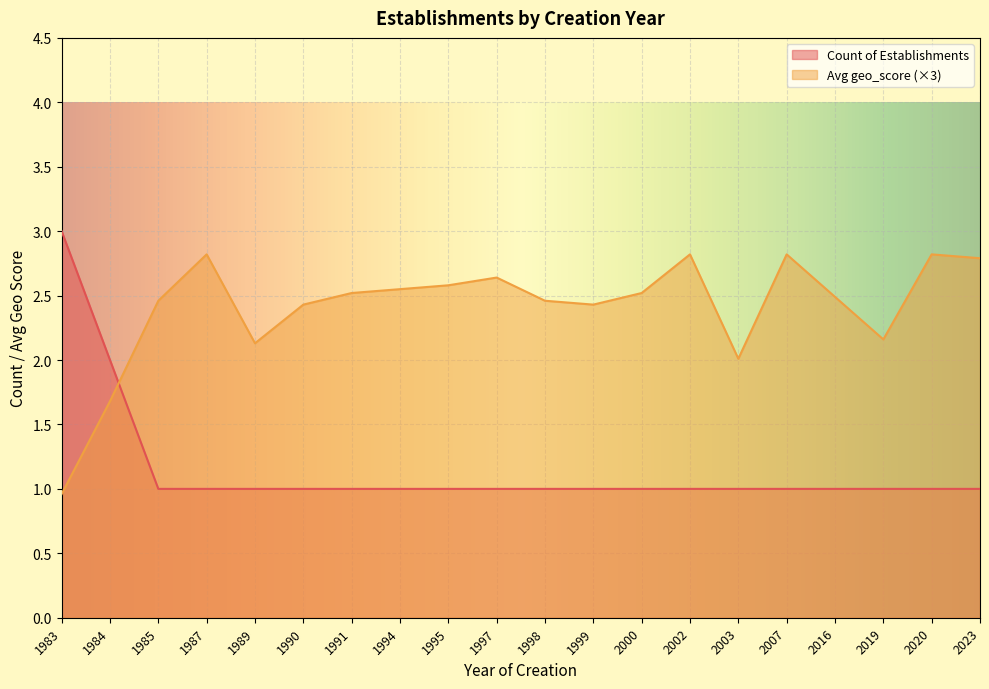

True or false: Count of Establishments has more than 0 points higher than both neighbors.

False